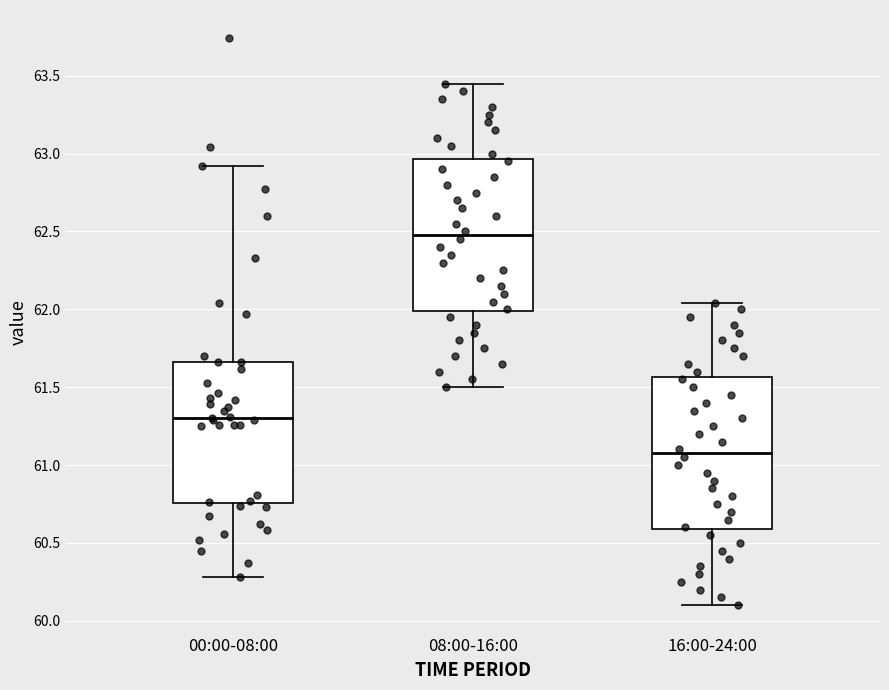

Which box has the lowest median line?

16:00-24:00